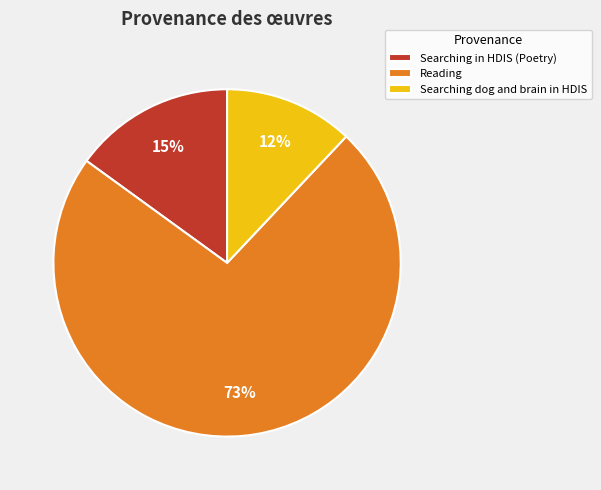

How many segments does this pie chart have?

3